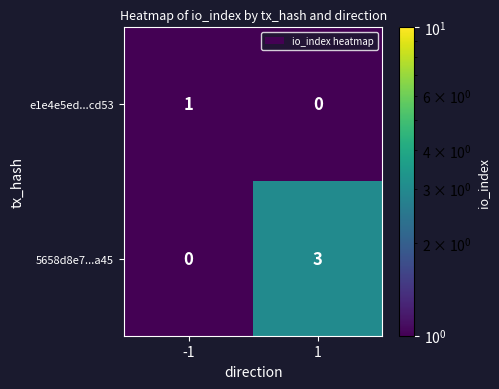

List the series in order of their peak value, highest first.

5658d8e7...a45, e1e4e5ed...cd53